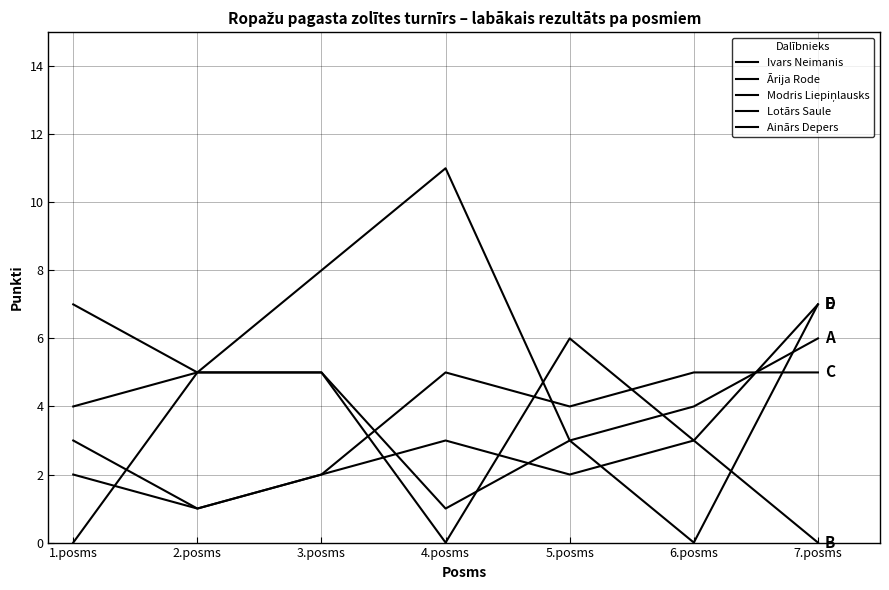

Reading left to right, what are all the values shown in this chart?

Ivars Neimanis: 1.posms=7	2.posms=5	3.posms=8	4.posms=11	5.posms=3	6.posms=4	7.posms=6
Ārija Rode: 1.posms=3	2.posms=1	3.posms=2	4.posms=3	5.posms=2	6.posms=3	7.posms=0
Modris Liepiņlausks: 1.posms=2	2.posms=1	3.posms=2	4.posms=5	5.posms=4	6.posms=5	7.posms=5
Lotārs Saule: 1.posms=4	2.posms=5	3.posms=5	4.posms=0	5.posms=6	6.posms=3	7.posms=7
Ainārs Depers: 1.posms=0	2.posms=5	3.posms=5	4.posms=1	5.posms=3	6.posms=0	7.posms=7